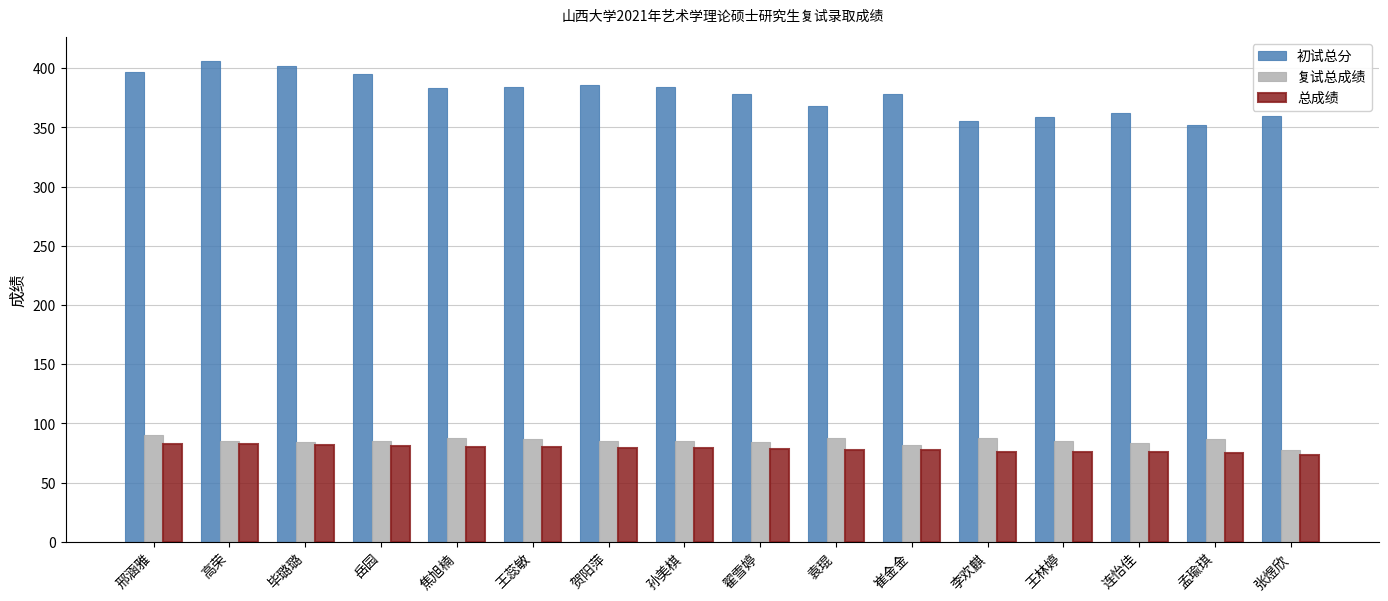

What is the difference between the maximum and minimum values in the 初试总分 series?

54.0